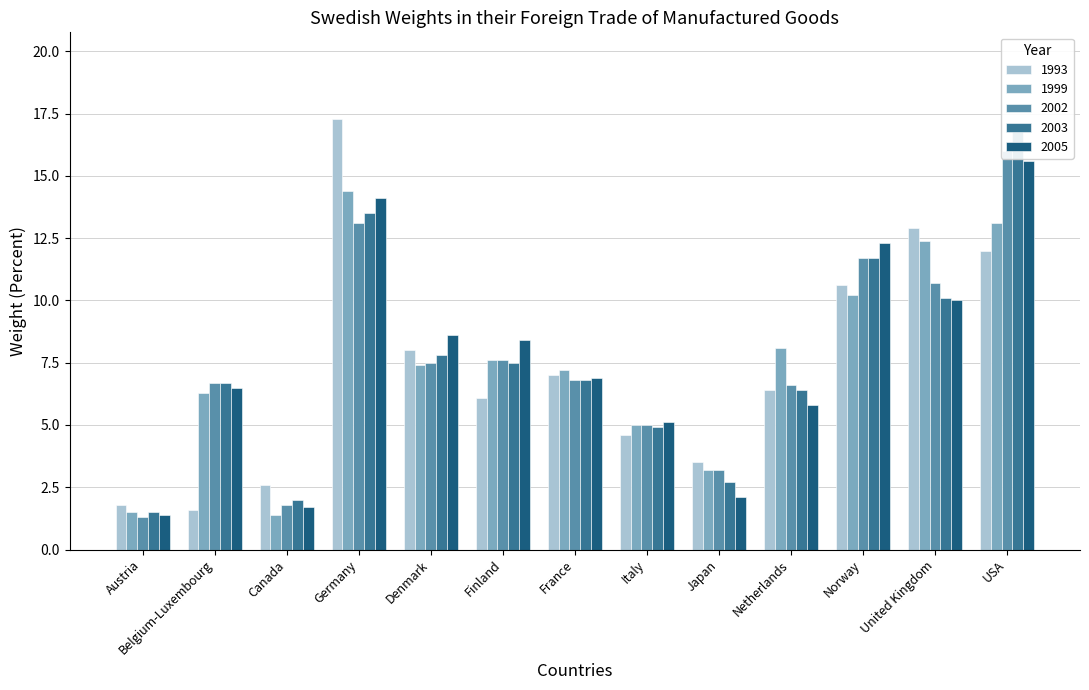

At how many categories does at least one series exceed 15?

2